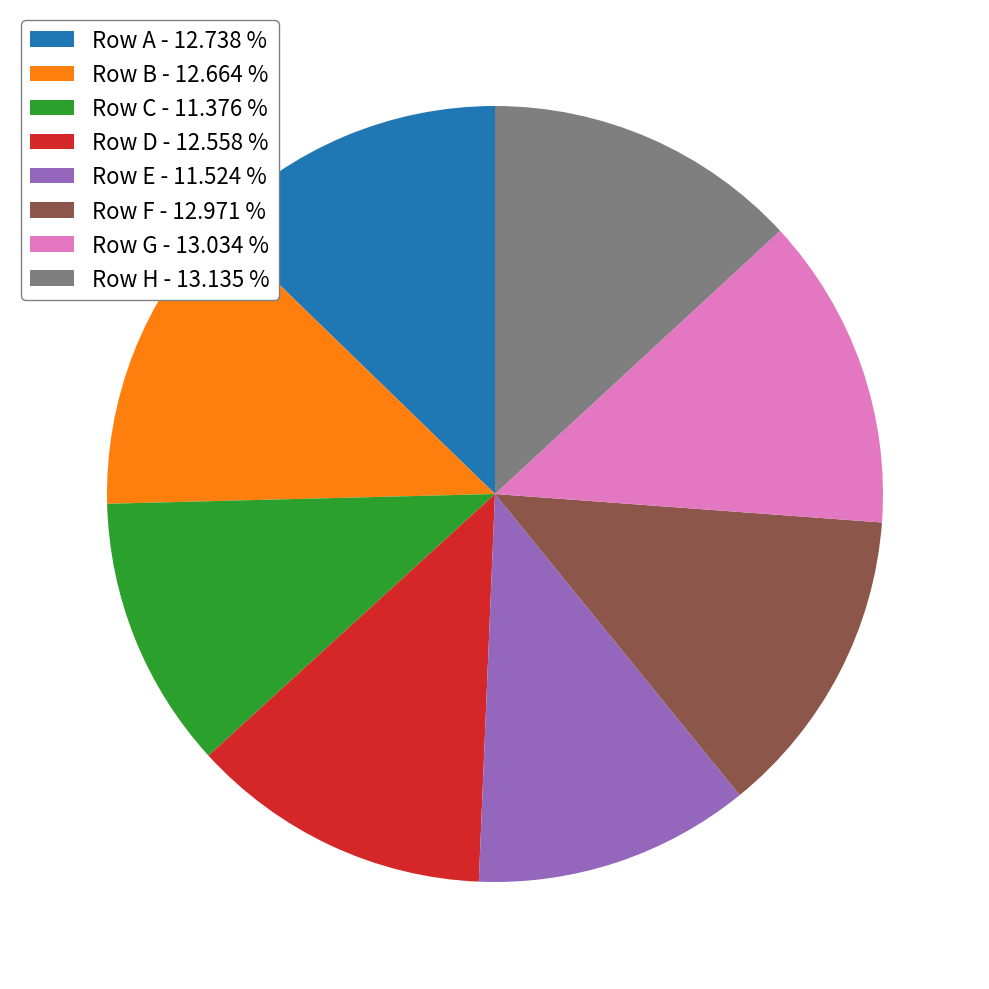

Is there a majority slice in this chart?

No